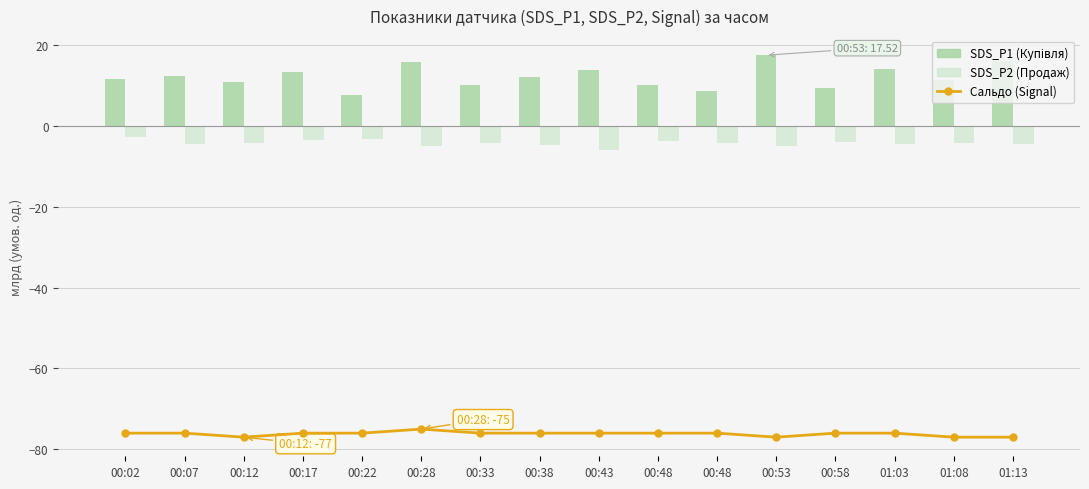

Which series has the largest total across all categories?

SDS_P1